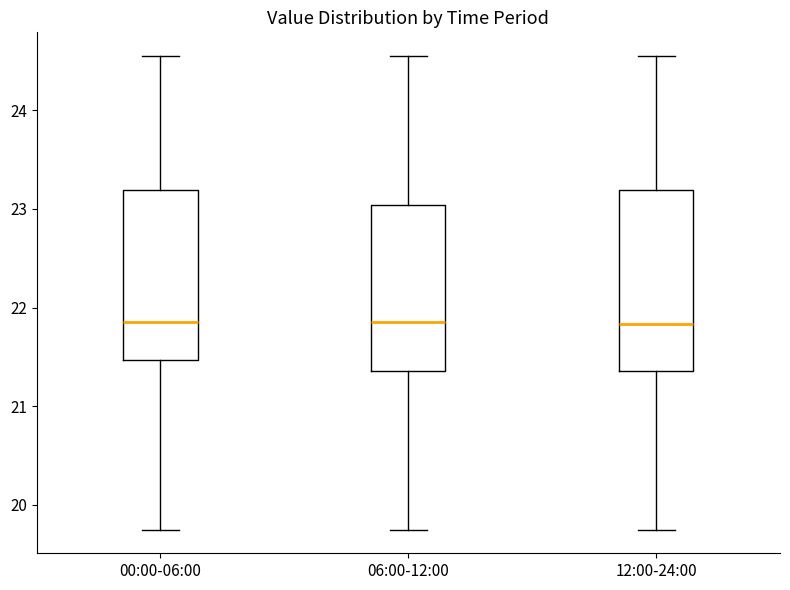

Where is the upper edge of the box for 12:00-24:00 on the y-axis? The values are not printed on the chart, so give them approximately, as read against the axis.

23.2